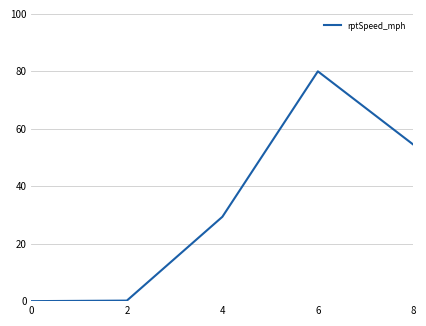

What is the approximate value at 4?

29.4